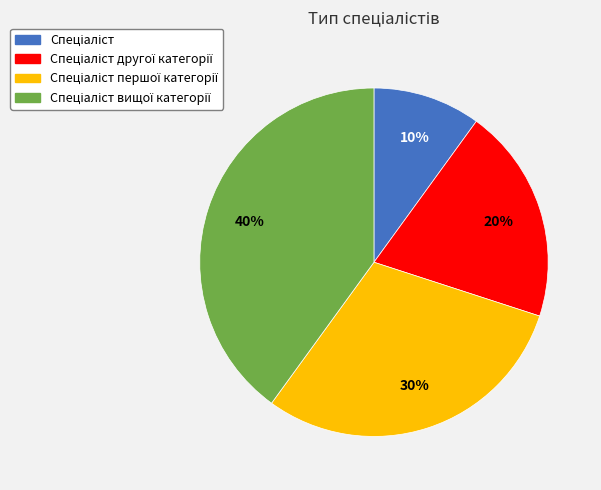

To the nearest percent, what is the difference between the largest and smallest slice percentages?

30%